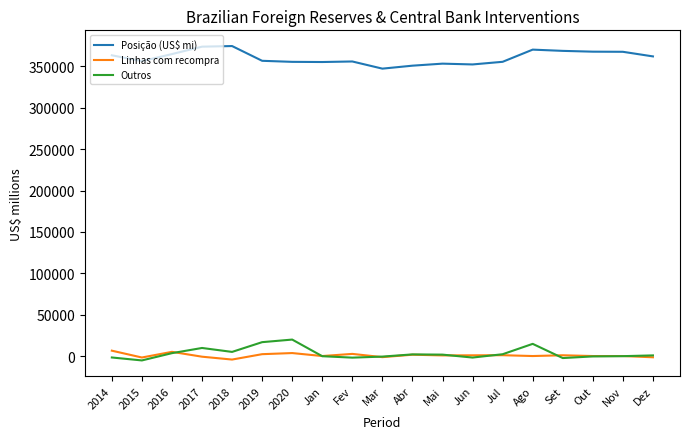

True or false: Posição (US$ mi) and Outros cross at least once.

False